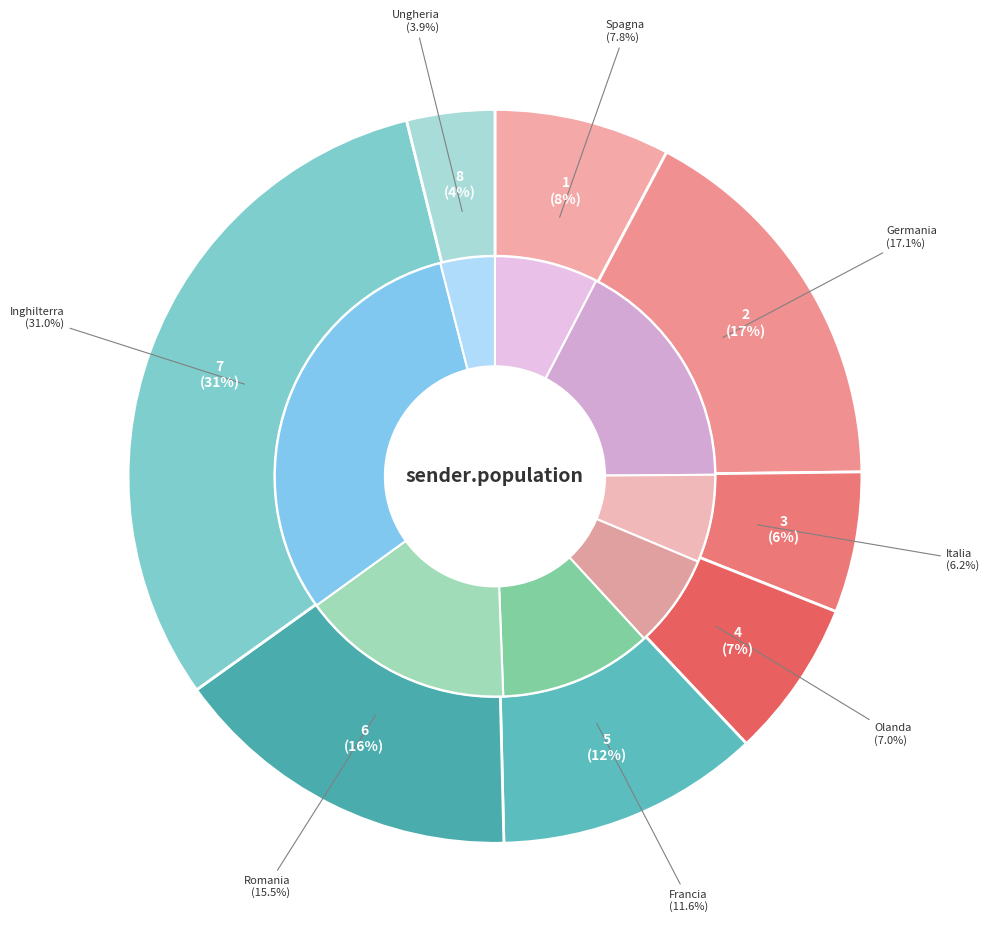

The Italia slice represents 15% of the pie. True or false?

False